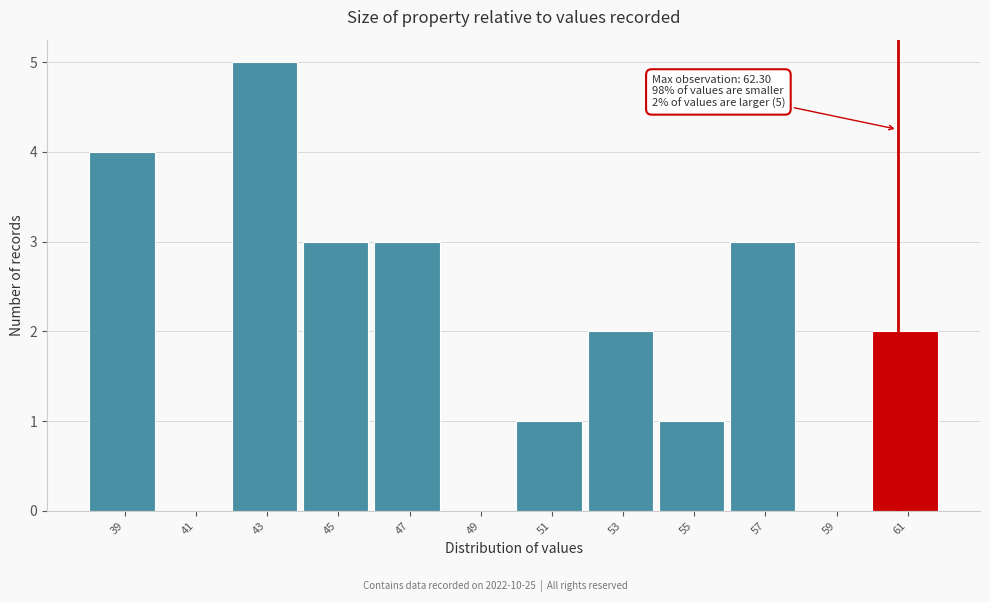

Reading left to right, list all the values displayed in this chart.

39=4	41=0	43=5	45=3	47=3	49=0	51=1	53=2	55=1	57=3	59=0	61=2